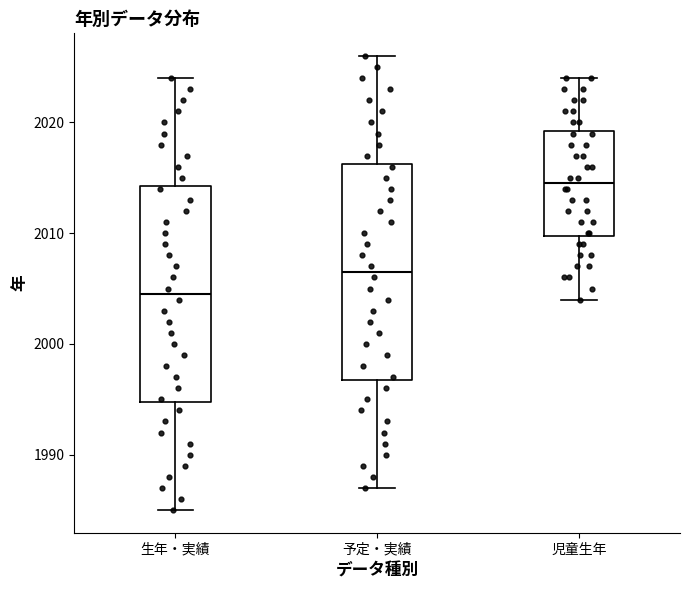

Where is the upper edge of the box for 生年・実績 on the y-axis? The values are not printed on the chart, so give them approximately, as read against the axis.

2014